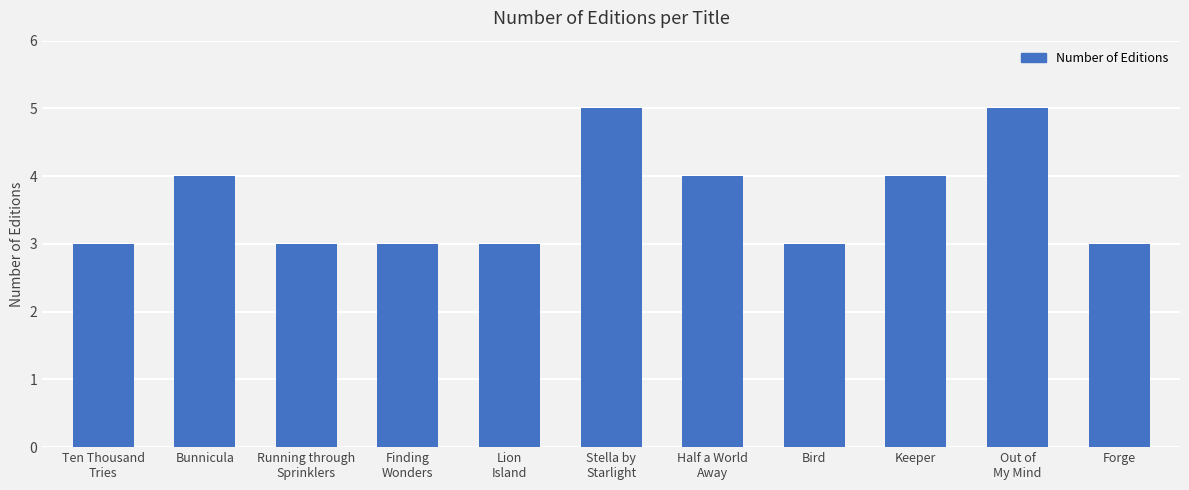

The chart shows a value of 3 at Bird. True or false?

True